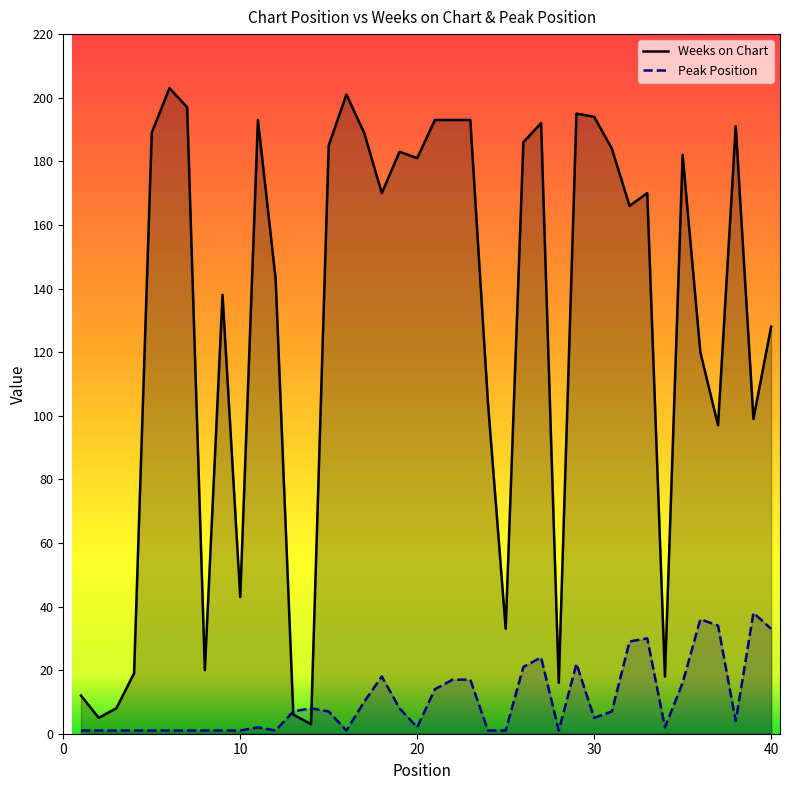

Which series has the largest total across all categories?

Weeks on Chart